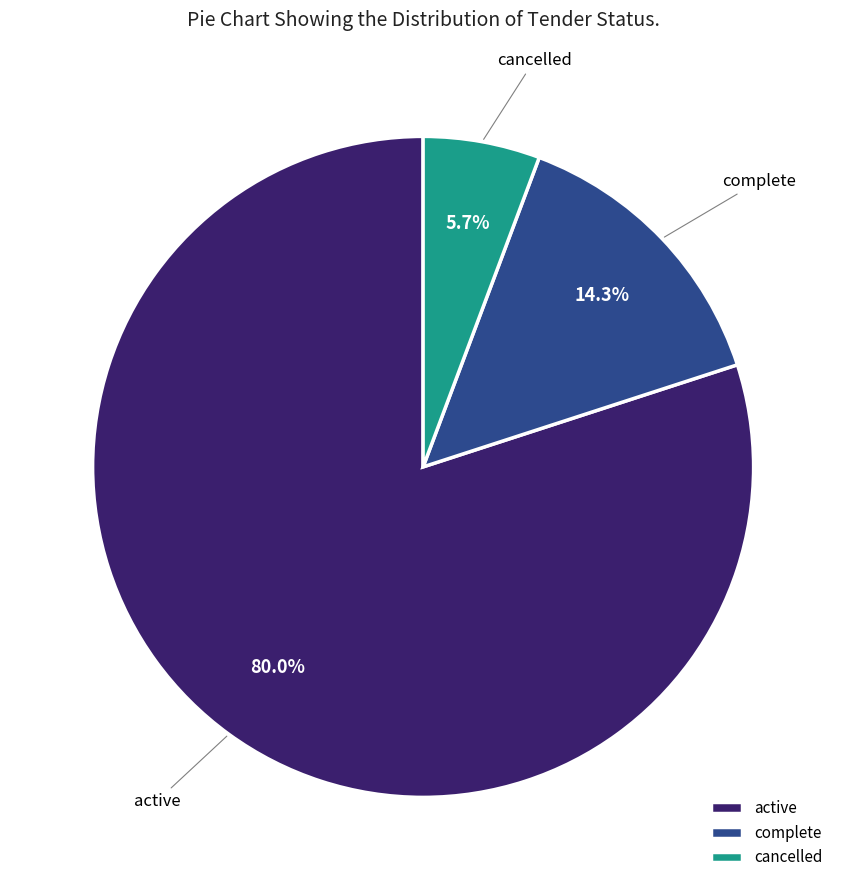

What is the smallest slice in the pie chart?

cancelled